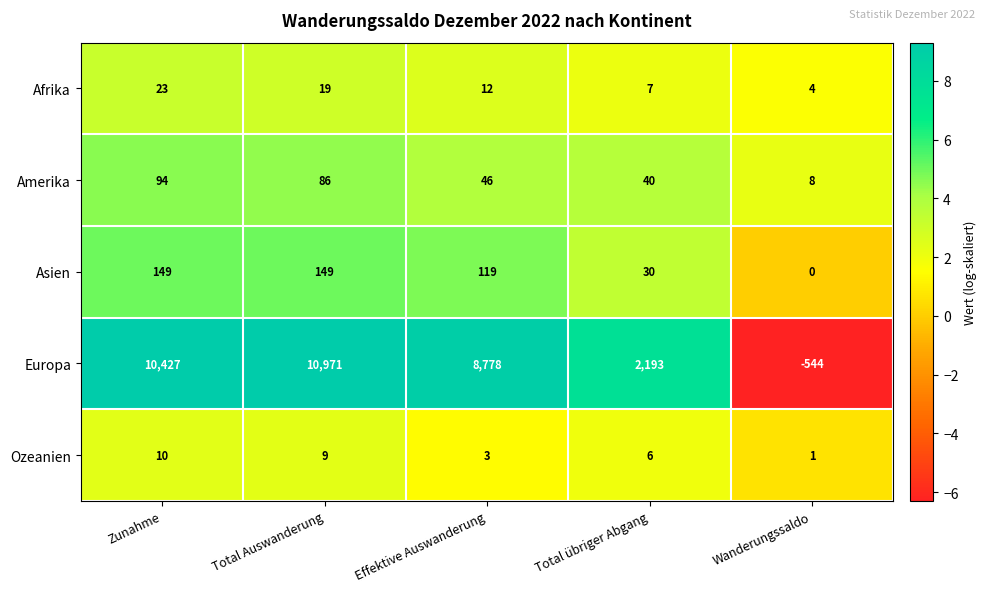

True or false: Asien has a value of 237 at Total Auswanderung.

False